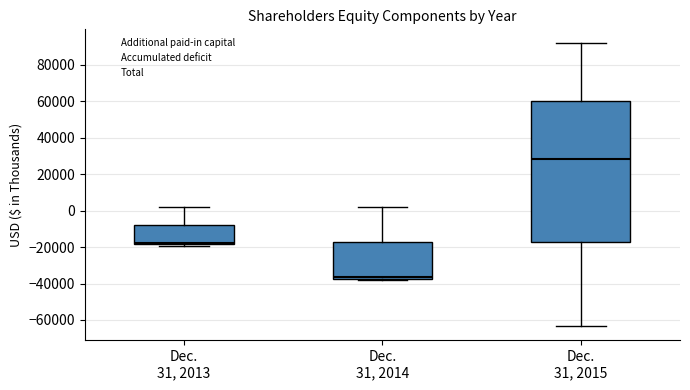

Comparing the boxes themselves (not the whiskers), which one is the tallest?

Dec. 31, 2015